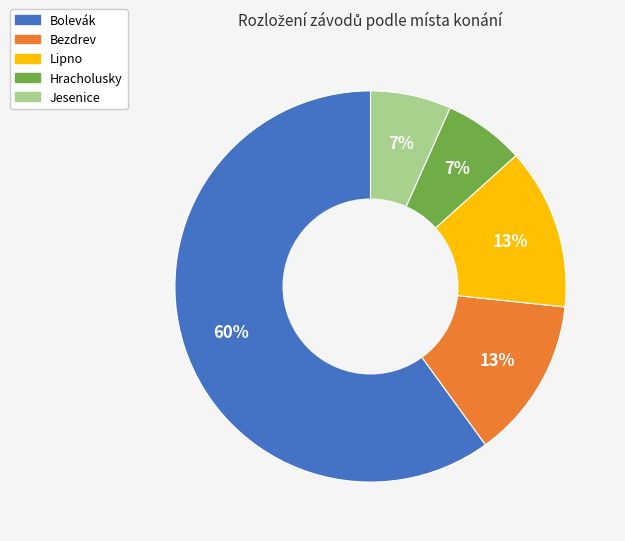

Is the sum of Bolevák and Jesenice greater than half?

Yes